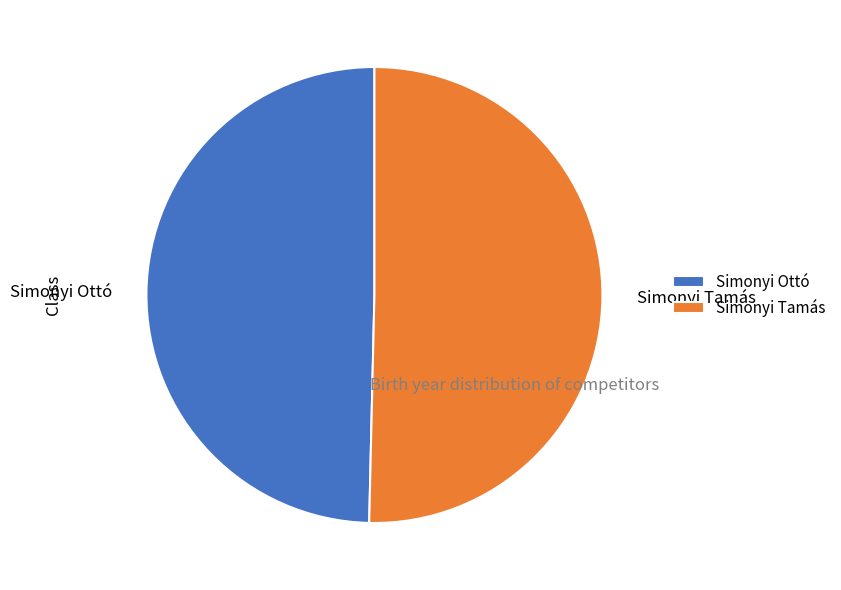

Between Simonyi Tamás and Simonyi Ottó, which is larger?

Simonyi Tamás